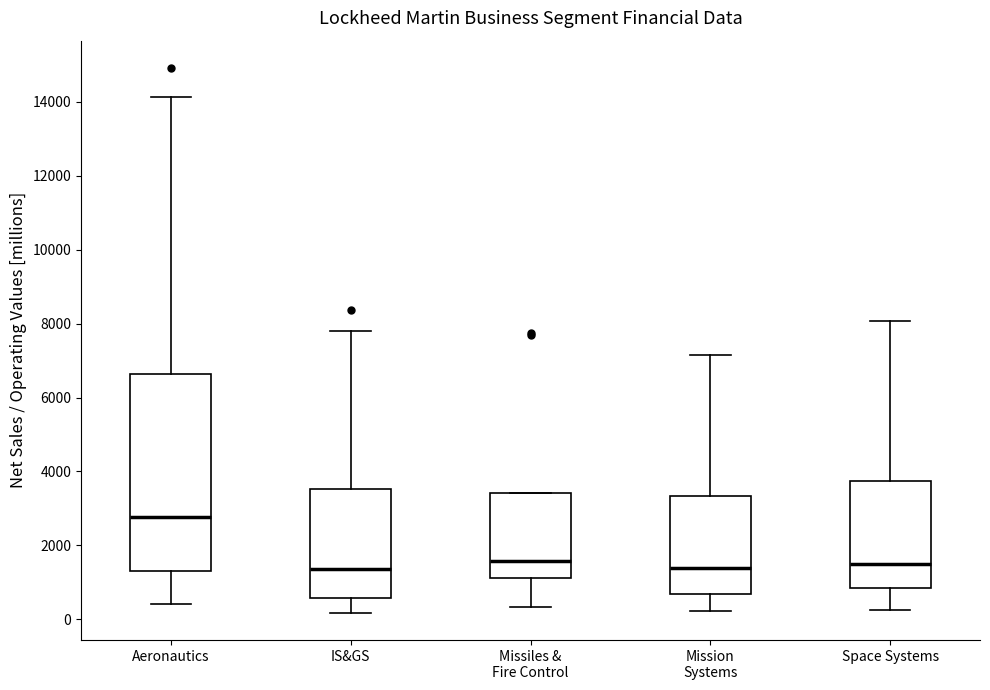

Which box's median line is the highest?

Aeronautics